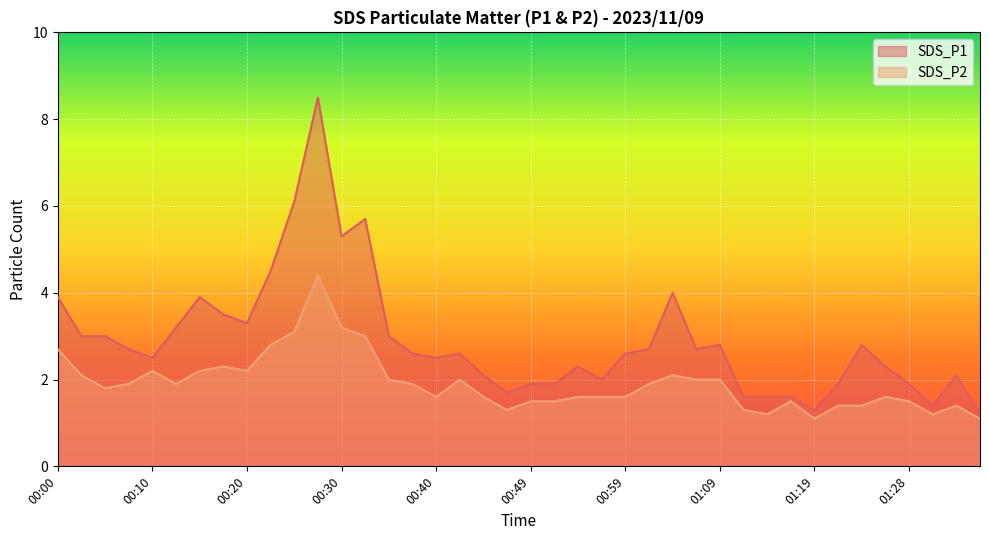

Reading left to right, list all the values displayed in this chart.

SDS_P1: 00:00=3.9	00:03=3.0	00:05=3.0	00:08=2.7	00:10=2.5	00:13=3.2	00:15=3.9	00:18=3.5	00:20=3.3	00:23=4.5	00:25=6.1	00:28=8.5	00:30=5.3	00:32=5.7	00:35=3.0	00:37=2.6	00:40=2.5	00:42=2.6	00:45=2.1	00:47=1.7	00:49=1.9	00:52=1.9	00:54=2.3	00:57=2.0	00:59=2.6	01:02=2.7	01:04=4.0	01:06=2.7	01:09=2.8	01:11=1.6	01:14=1.6	01:16=1.6	01:19=1.3	01:21=1.9	01:23=2.8	01:26=2.3	01:28=1.9	01:31=1.4	01:33=2.1	01:36=1.2
SDS_P2: 00:00=2.7	00:03=2.1	00:05=1.8	00:08=1.9	00:10=2.2	00:13=1.9	00:15=2.2	00:18=2.3	00:20=2.2	00:23=2.8	00:25=3.1	00:28=4.4	00:30=3.2	00:32=3.0	00:35=2.0	00:37=1.9	00:40=1.6	00:42=2.0	00:45=1.6	00:47=1.3	00:49=1.5	00:52=1.5	00:54=1.6	00:57=1.6	00:59=1.6	01:02=1.9	01:04=2.1	01:06=2.0	01:09=2.0	01:11=1.3	01:14=1.2	01:16=1.5	01:19=1.1	01:21=1.4	01:23=1.4	01:26=1.6	01:28=1.5	01:31=1.2	01:33=1.4	01:36=1.1